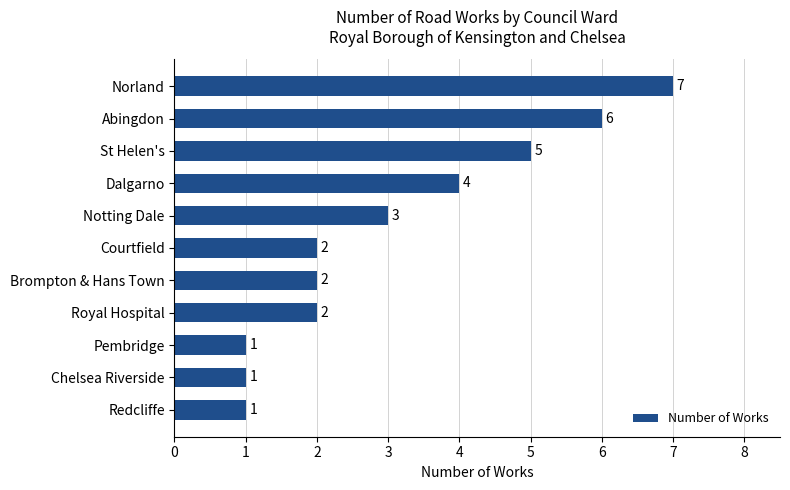

Approximately how many times larger is the value at Dalgarno compared to Notting Dale?

1.3